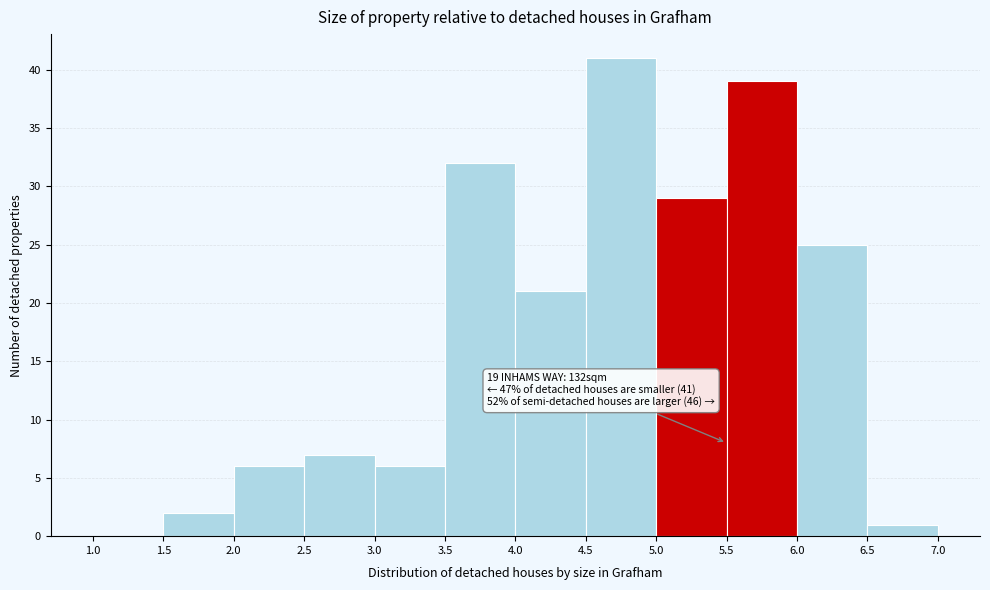

Which range on the x-axis has the tallest bar?

4.5 to 5.0